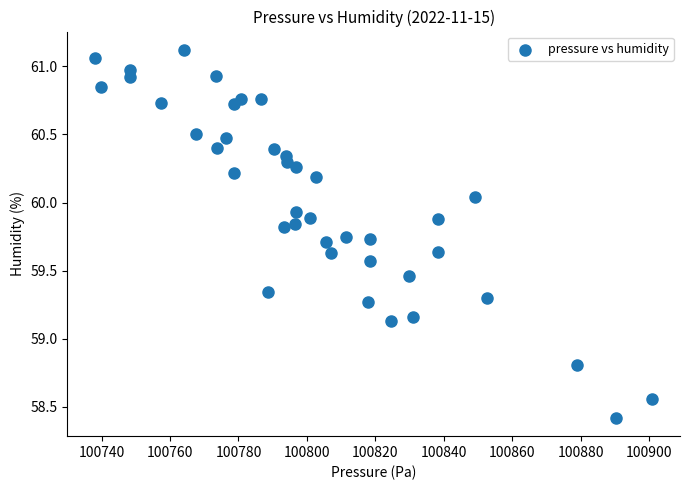

What is the range of Y values (max minus min)?

2.7